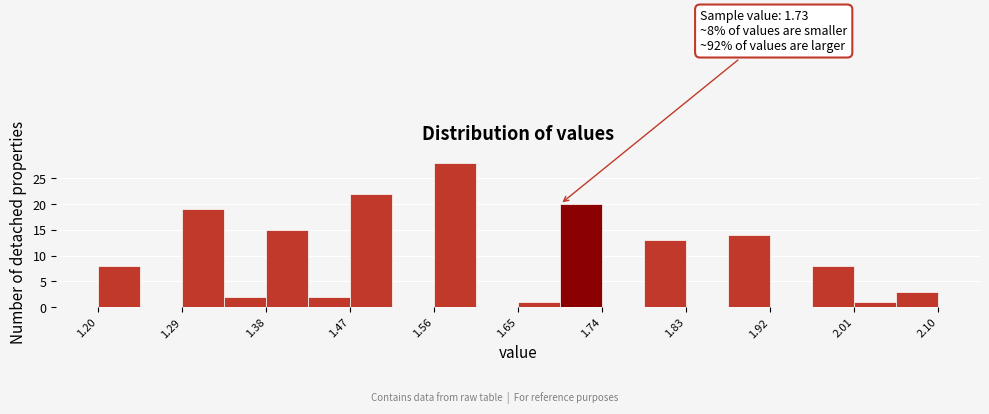

Which range on the x-axis has the tallest bar?

1.560 to 1.605